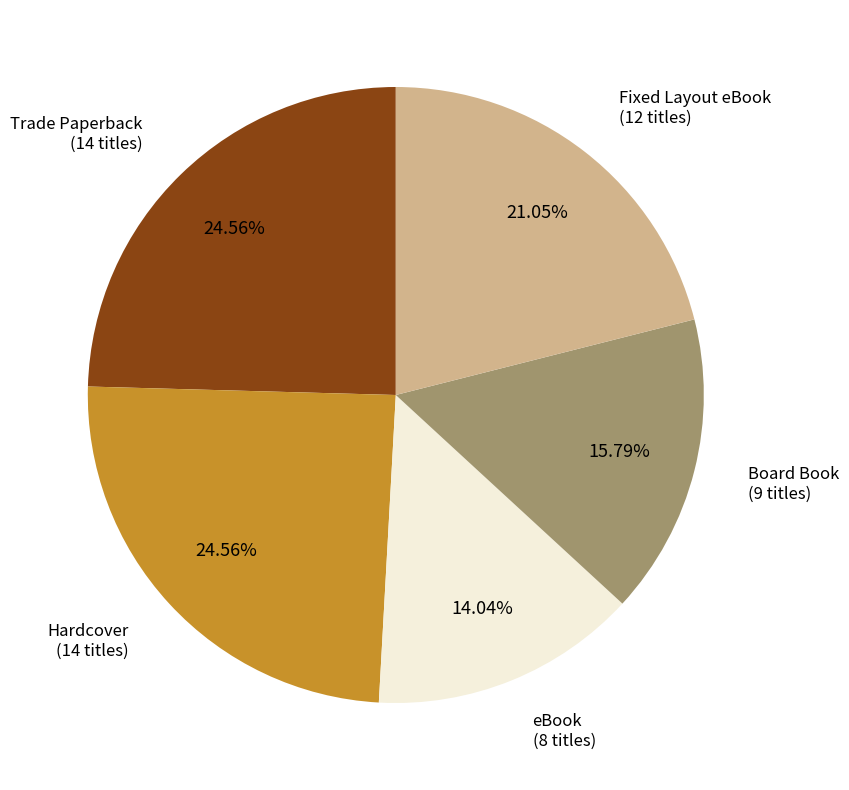

To the nearest percent, what percentage of the pie is Fixed Layout eBook?

21%